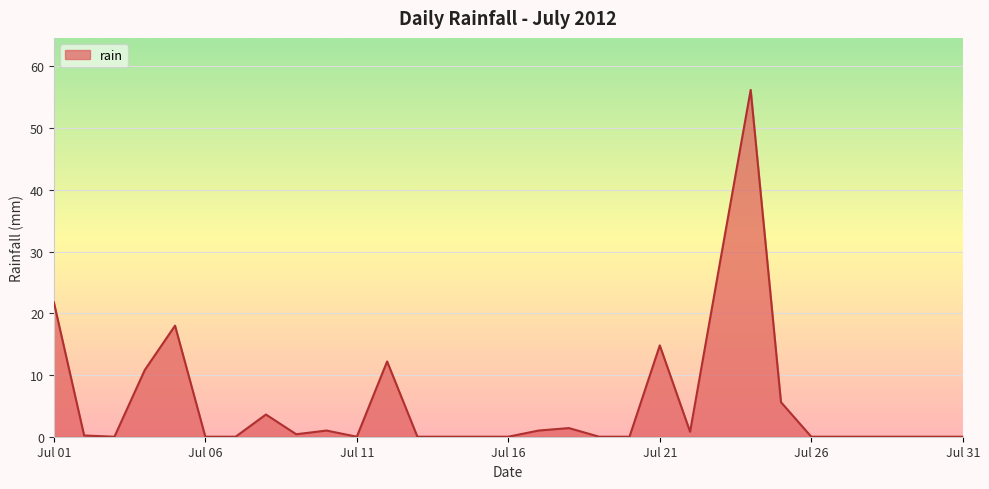

What is the maximum value shown in the chart?

56.2